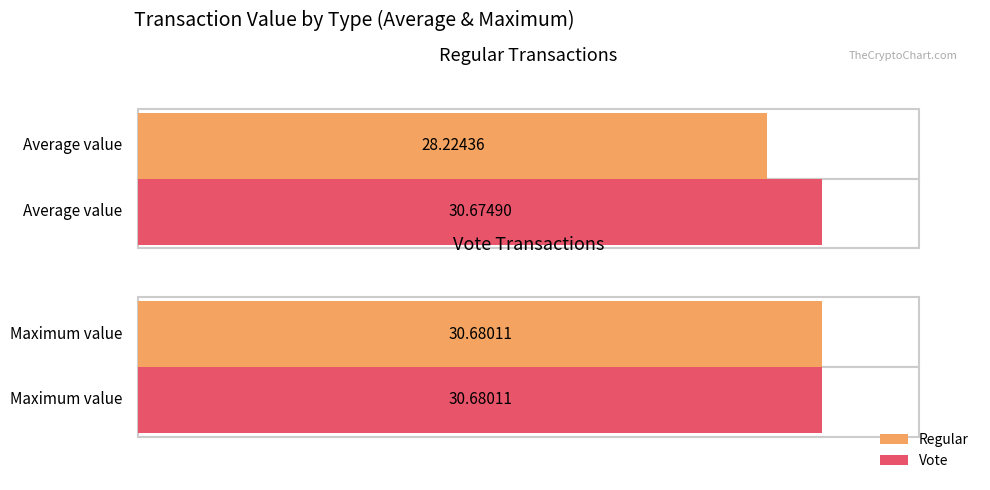

Which series has the largest total across all categories?

Vote